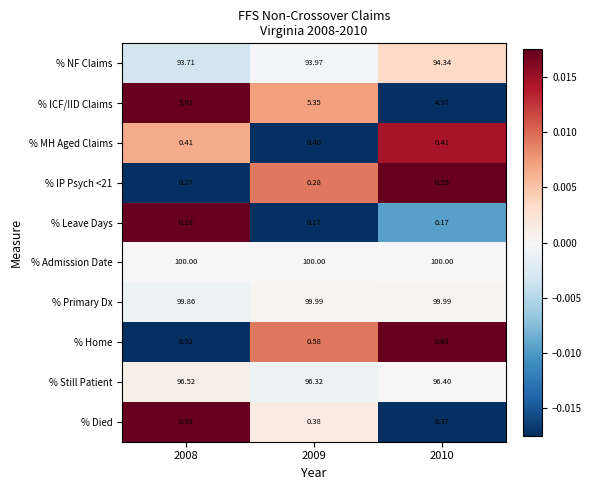

At which category is the sum across all series the highest?

2010